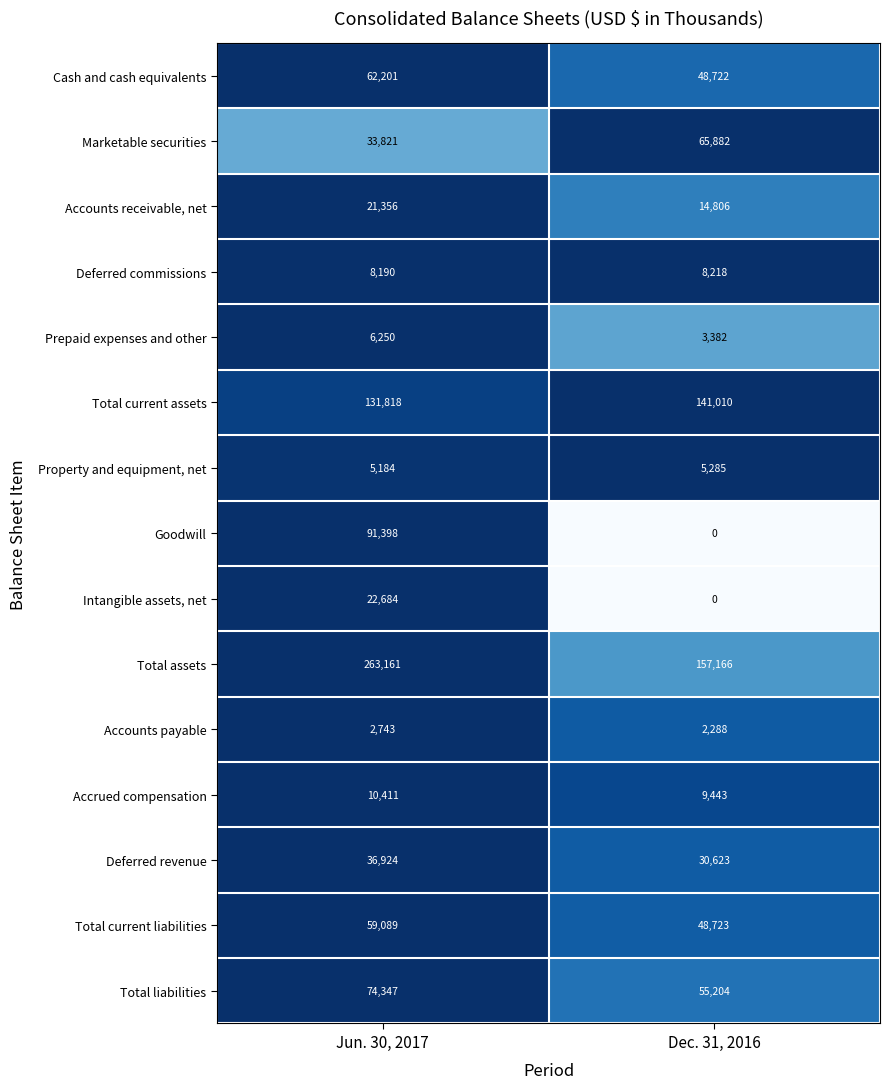

Which series has the largest total across all categories?

Total assets